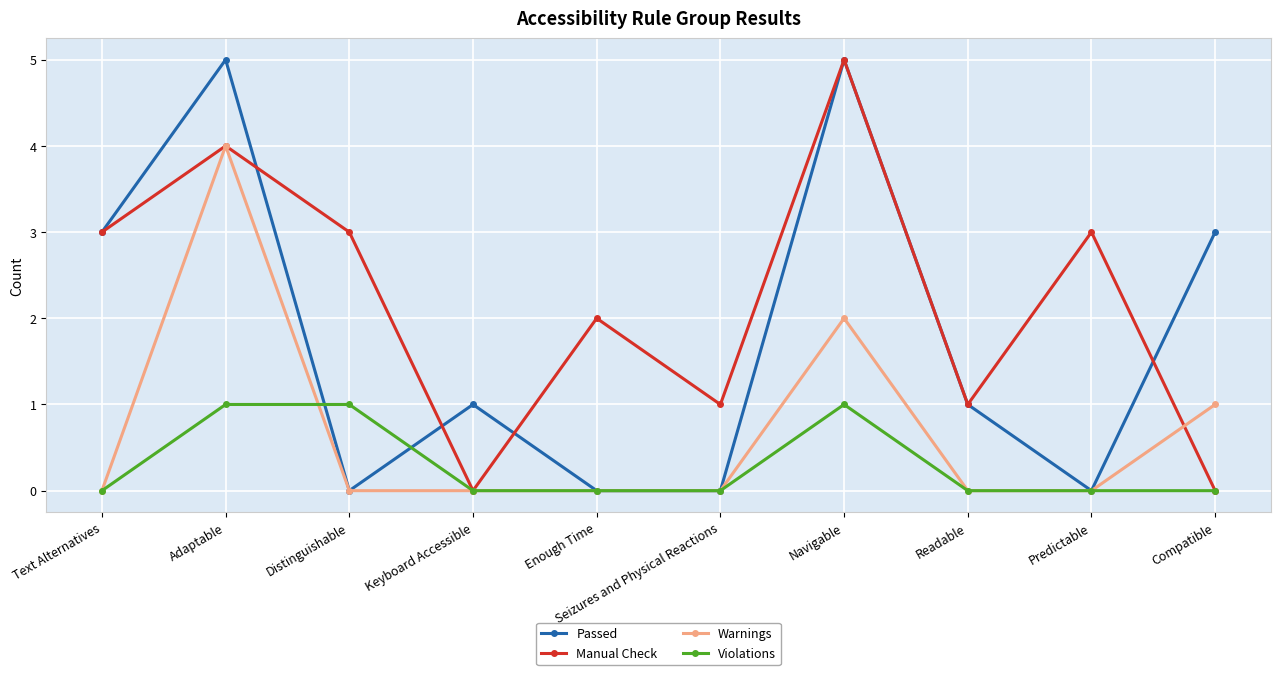

At which category is the sum across all series the highest?

Adaptable